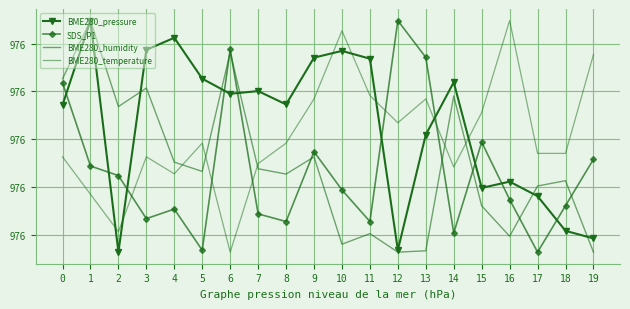

At which label does BME280_humidity reach its peak?

1